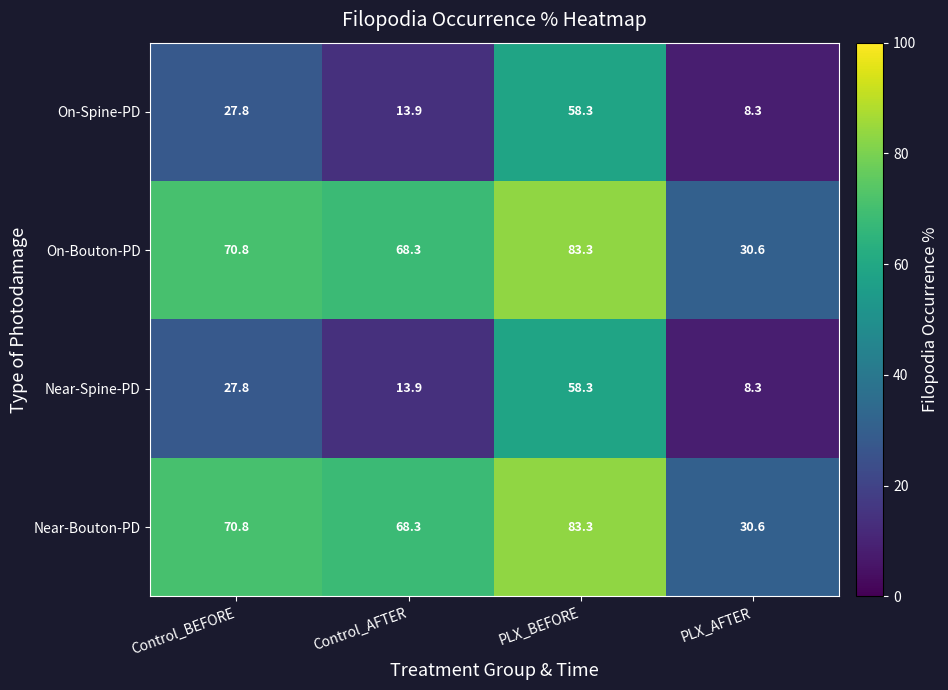

At how many categories does at least one series exceed 71?

1